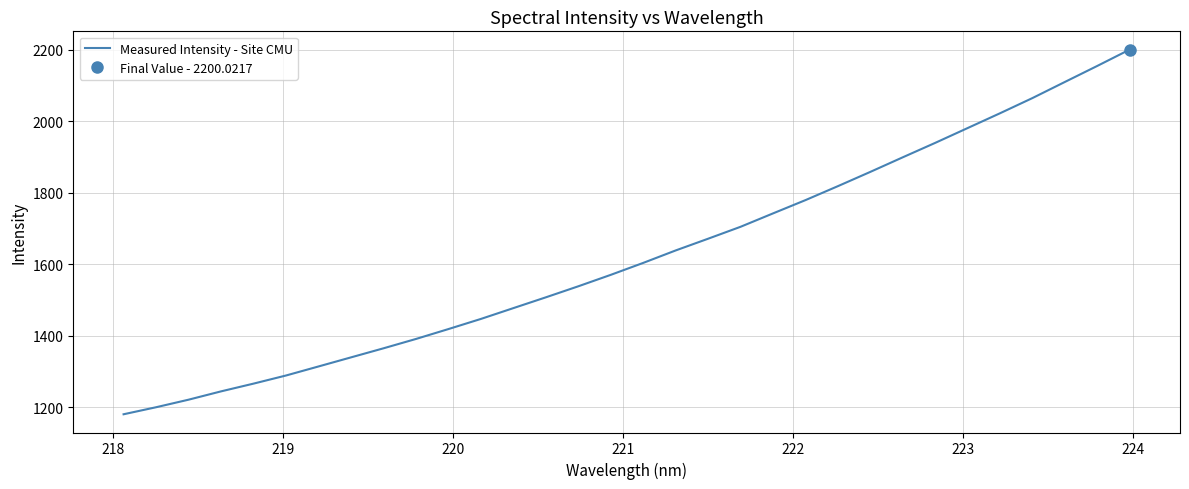

Reading left to right, extract all data points from this chart.

1180.6	1200.3	1221.4	1244.6	1266.3	1289.0	1314.3	1339.7	1365.0	1391.1	1418.8	1447.1	1477.3	1507.5	1538.3	1570.3	1603.7	1638.5	1671.3	1704.6	1742.1	1779.2	1818.2	1858.1	1898.9	1939.2	1980.6	2022.0	2064.5	2109.5	2154.3	2200.0